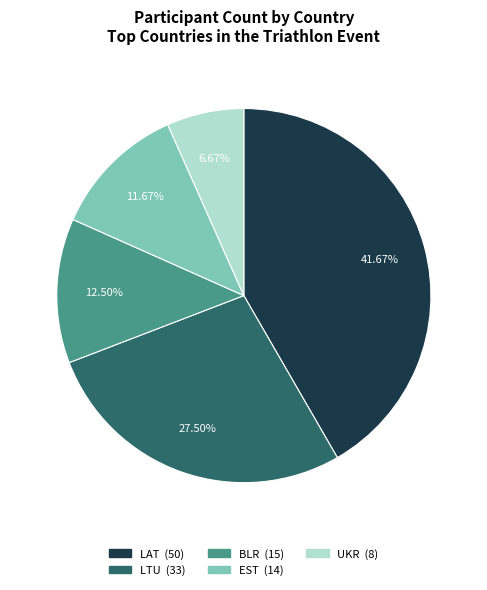

How many slices are in this pie chart?

5